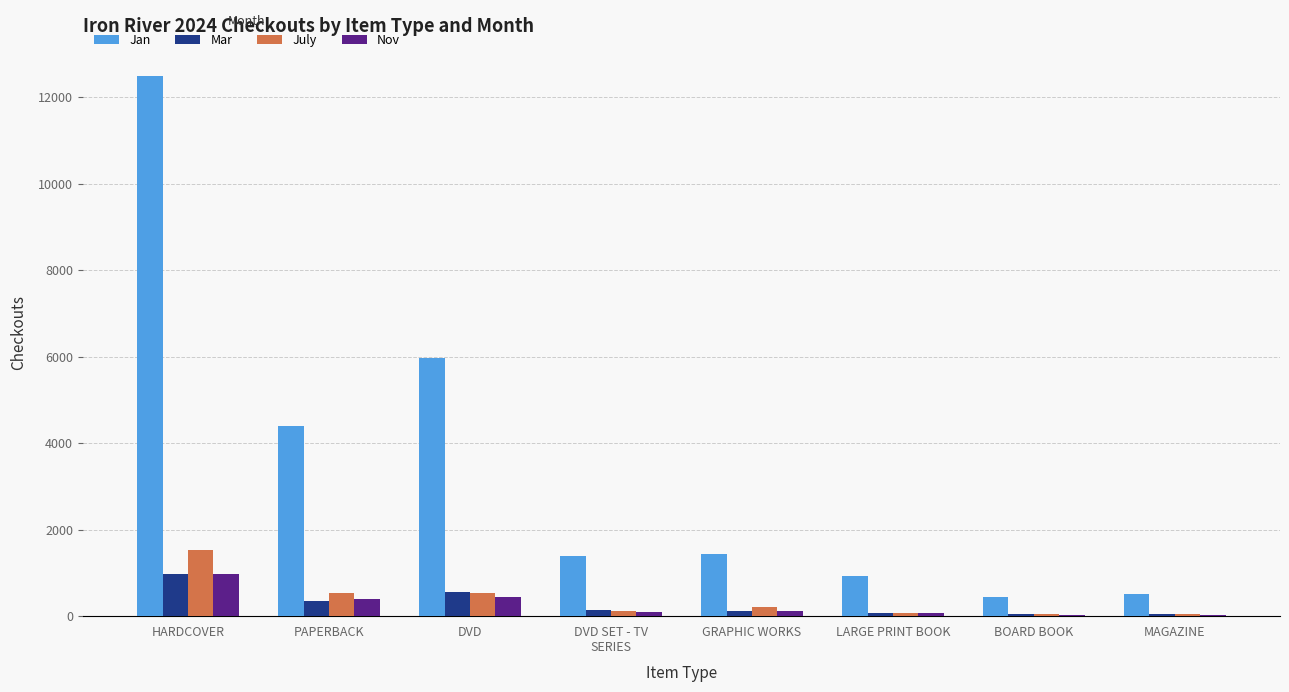

How many groups of bars are there?

8